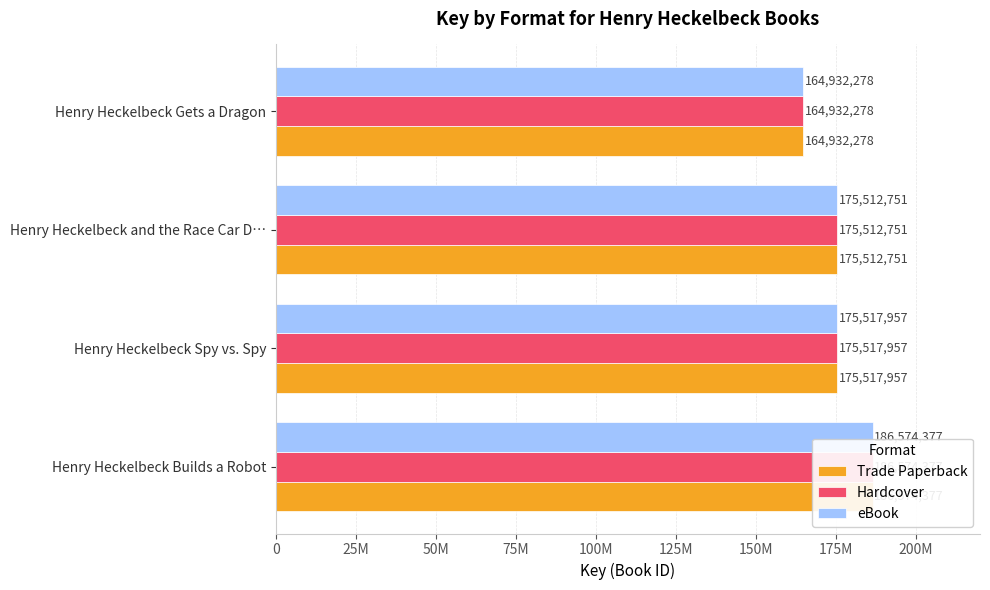

What is the approximate value of eBook at 25M, to the nearest 50?

175517950